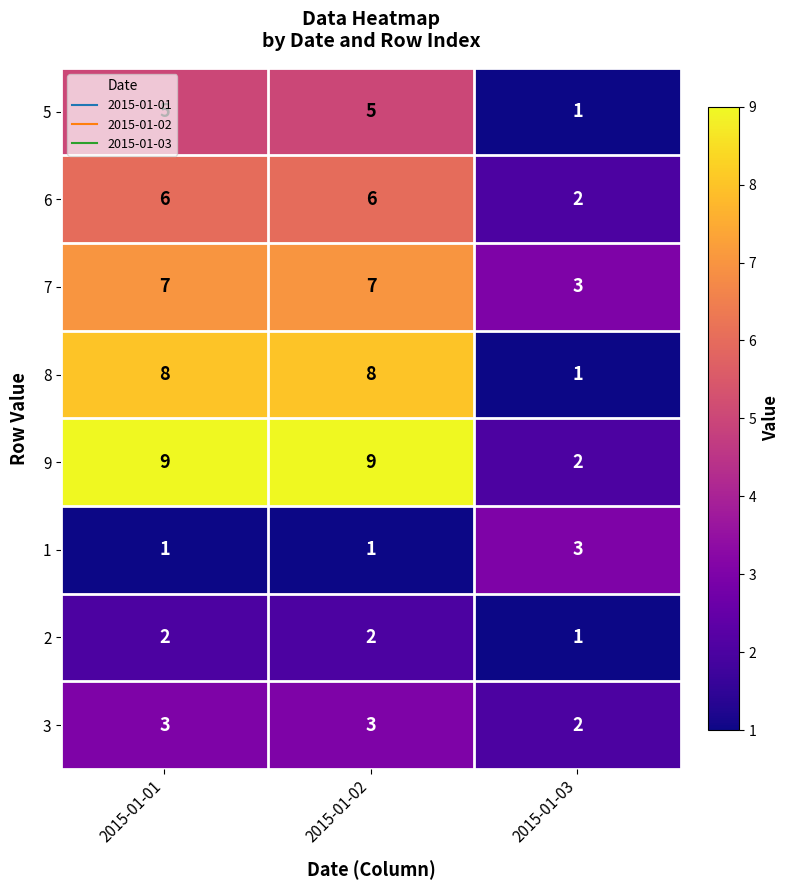

At which label does 8 reach its minimum?

2015-01-03